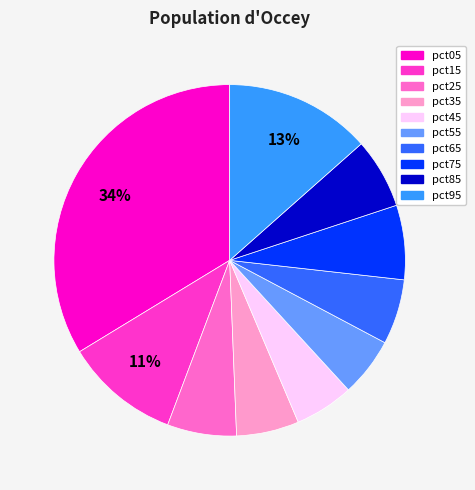

Which slice is the largest?

pct05